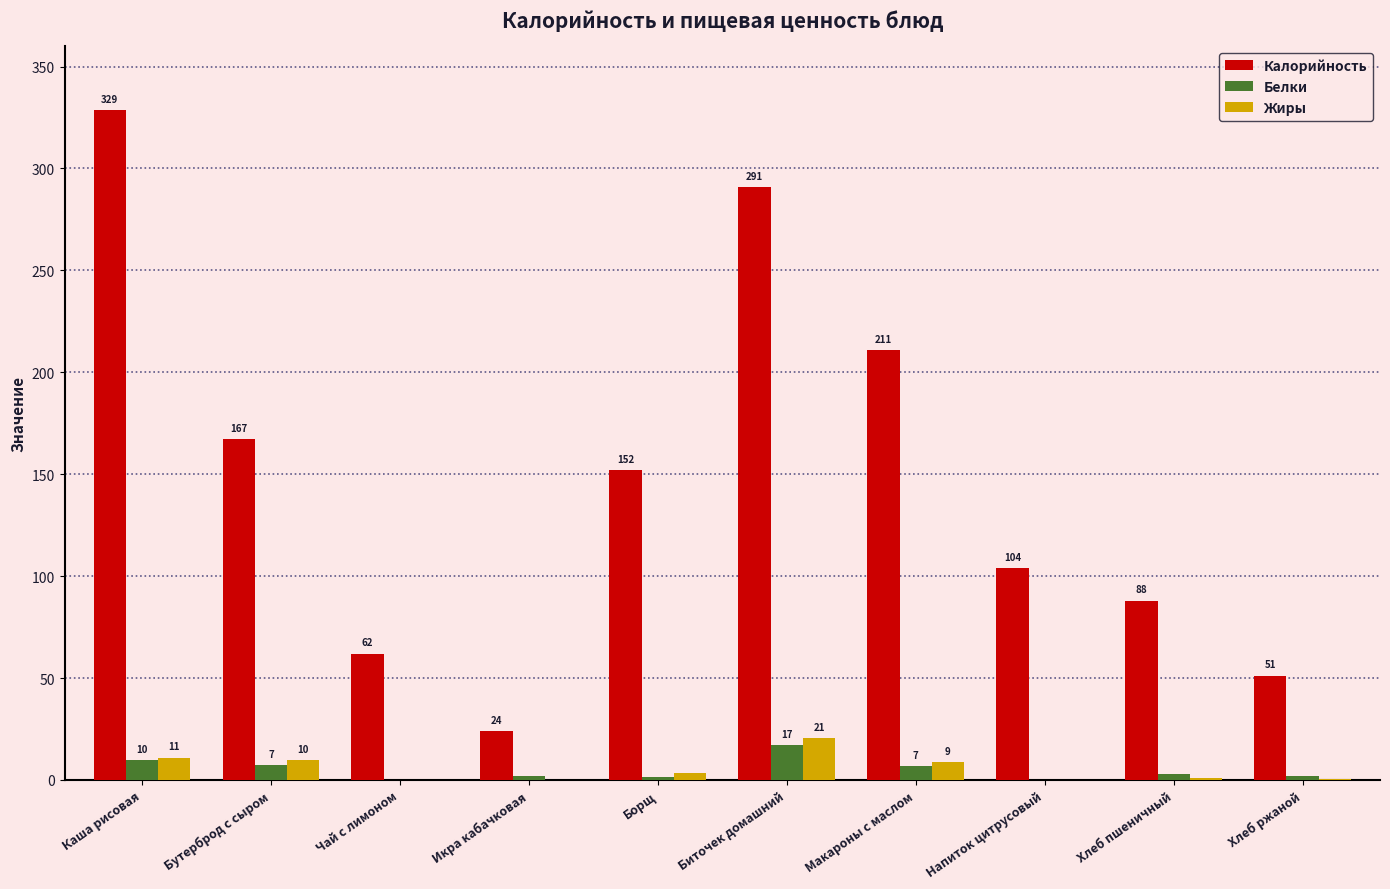

Count the number of data series in this chart.

3